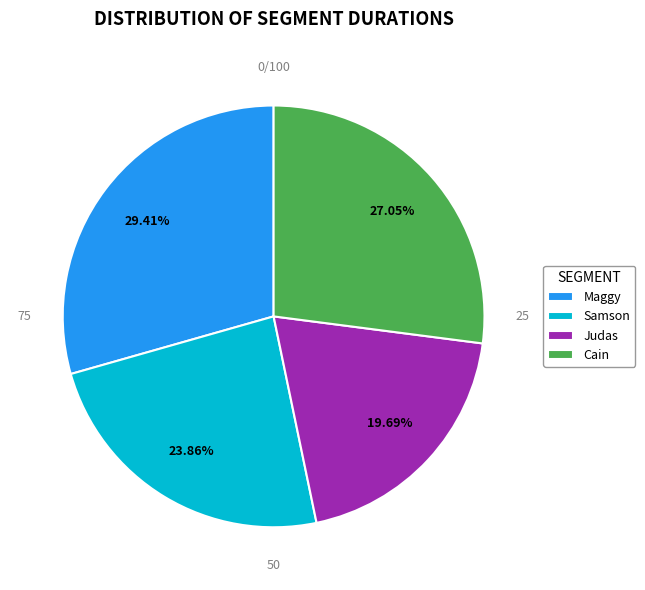

Is there any slice that represents more than half of the pie?

No